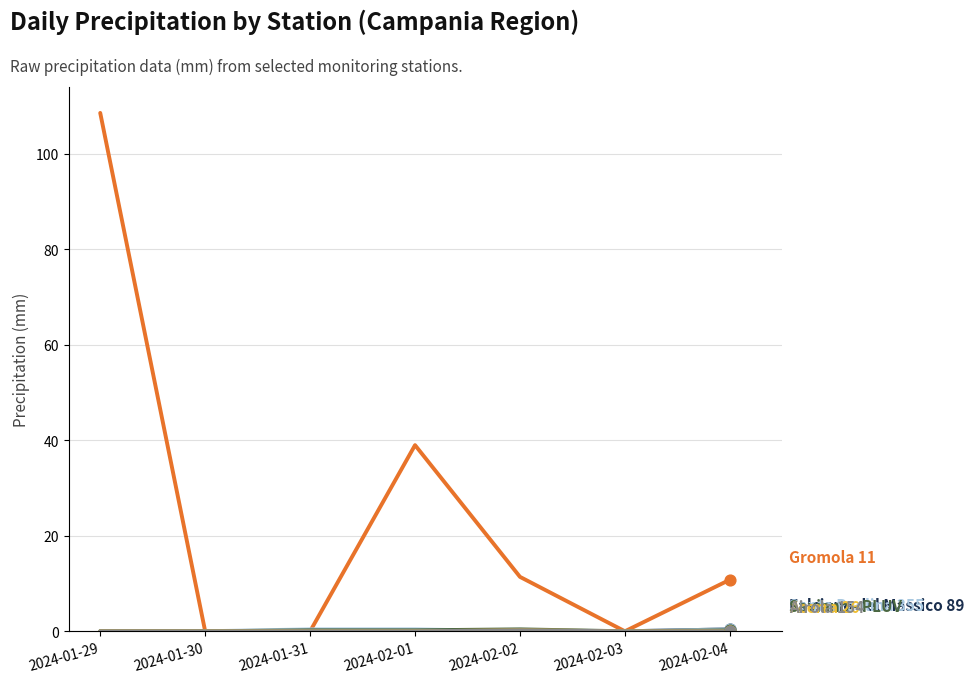

What are all the series names shown in the legend?

Gromola 11, Falciano del Massico 89, Santa Paolina 355, Saviano - PLUV, Acerra 26, Airola 154